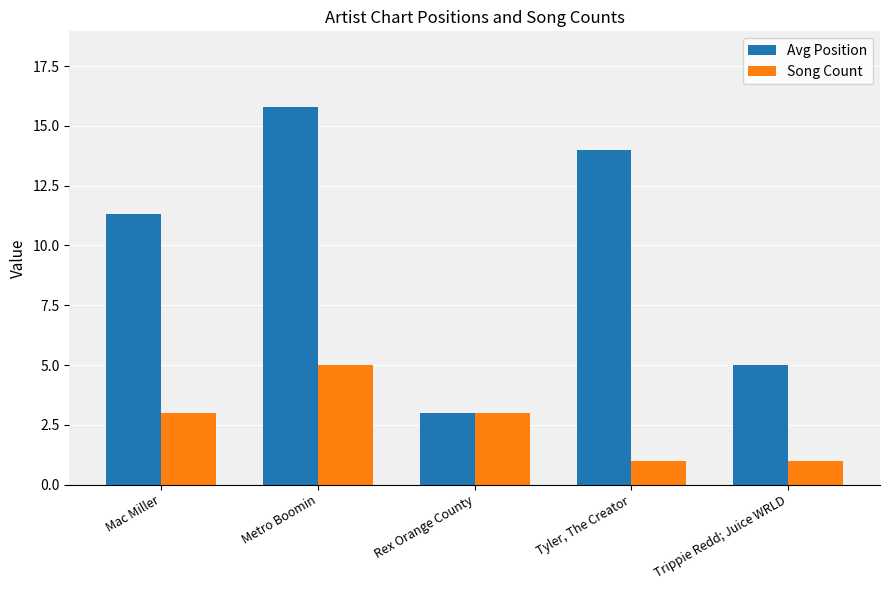

List the labels in order of Avg Position value, largest first.

Metro Boomin, Tyler, The Creator, Mac Miller, Trippie Redd; Juice WRLD, Rex Orange County